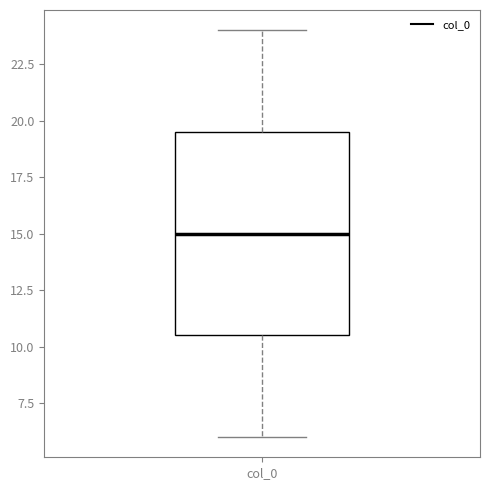

Read this box plot against the y-axis: the position of the median line, the range covered by the box, and the ends of both whiskers. The values are not printed on the chart, so give them approximately, as read against the axis.

median 15.0, box 10.5 to 19.5, whiskers 6.0 to 24.0